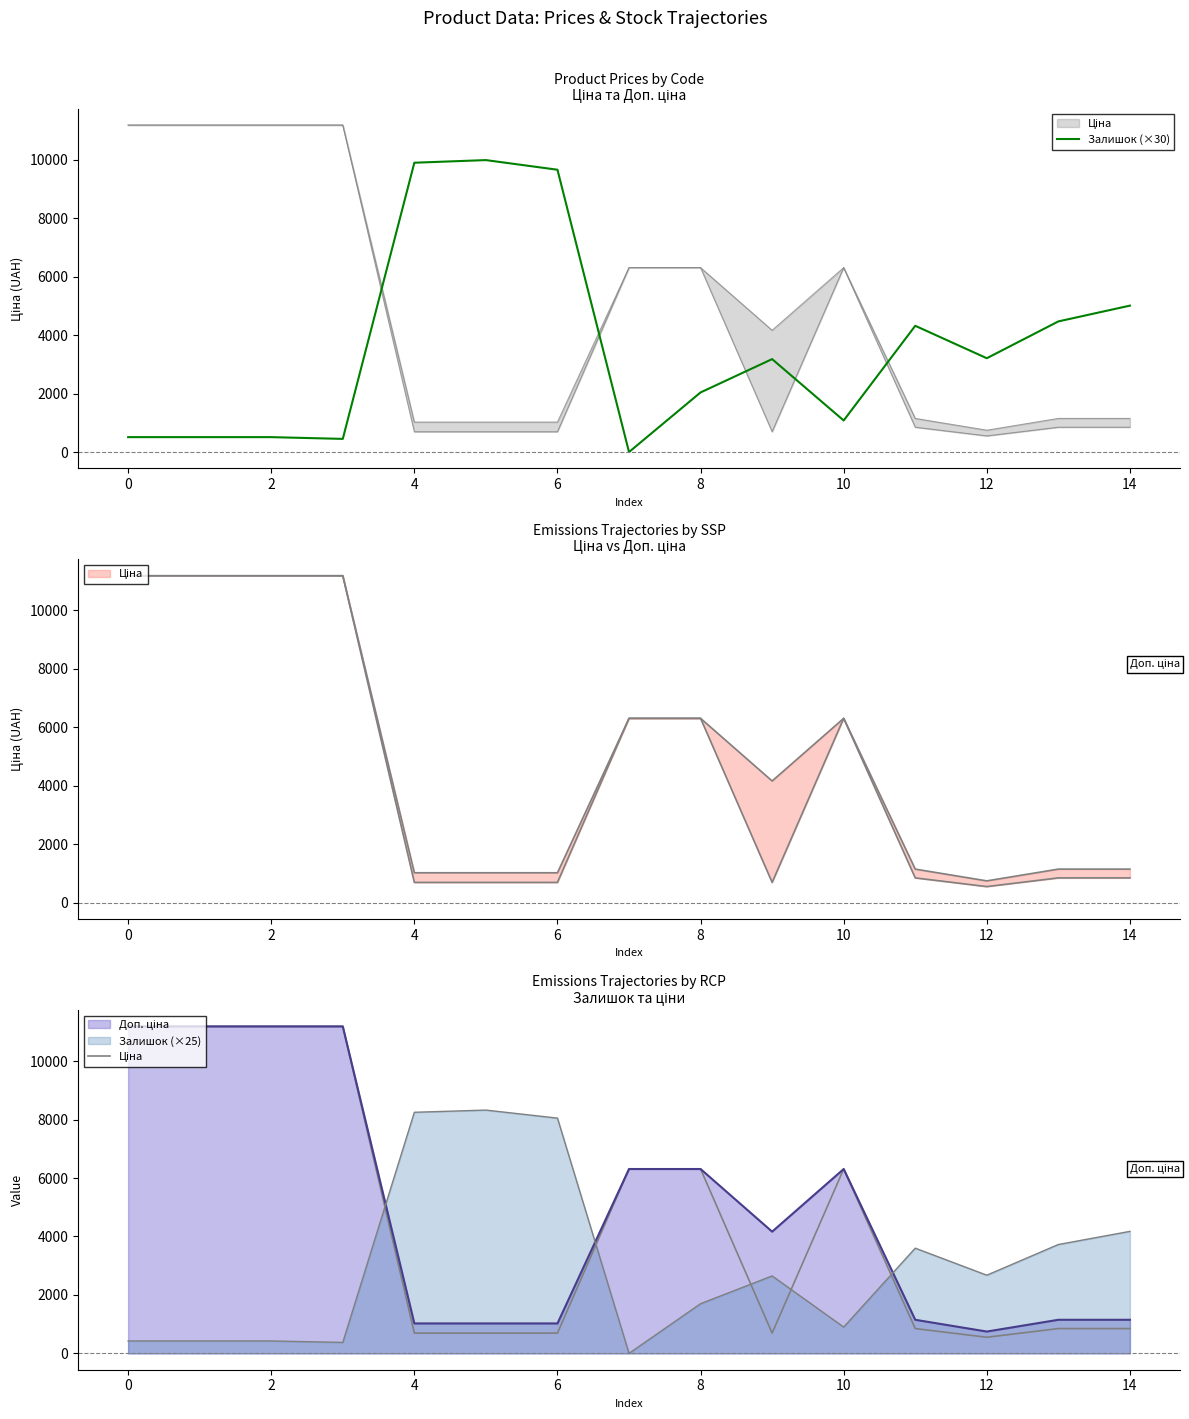

The Ціна series shows 11188.2 at 2. True or false?

True